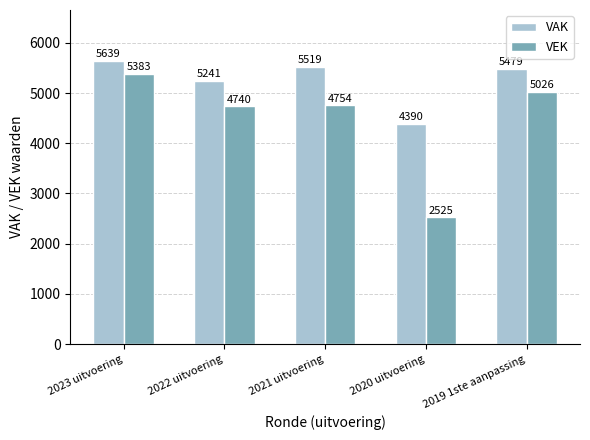

At which label does VEK reach its minimum?

2020 uitvoering